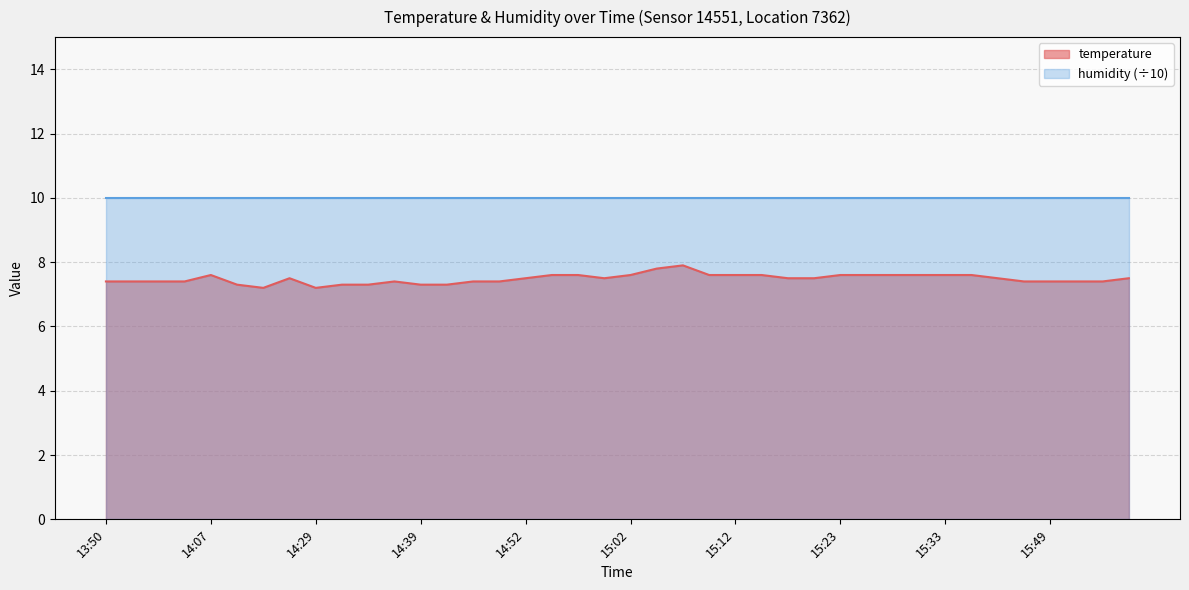

What is the label of the 1st point from the left?

13:50